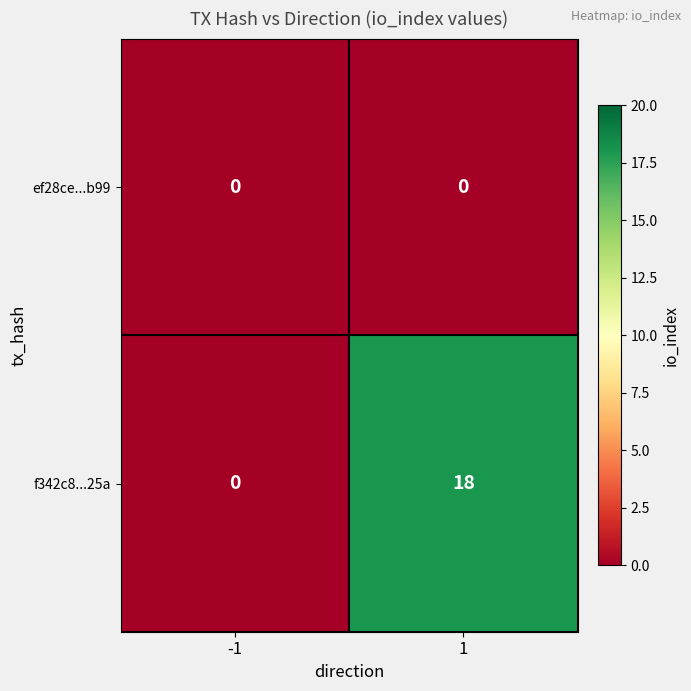

Which series has the widest spread of values?

f342c8...25a